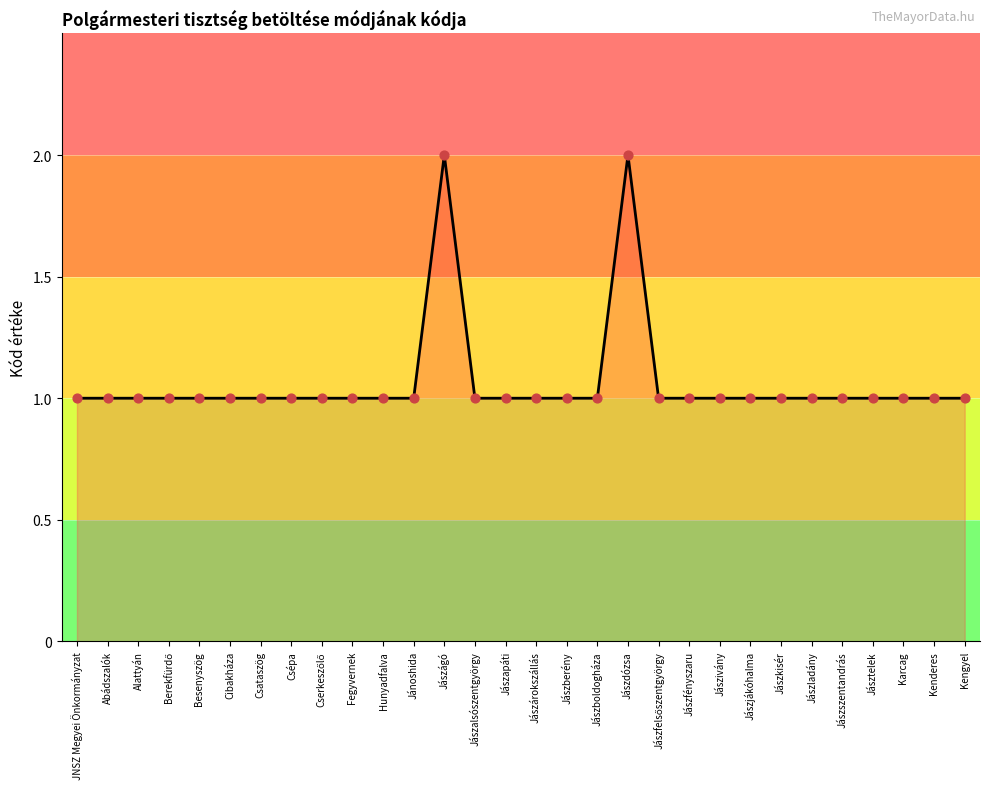

What is the ratio of the value at Jászapáti to the value at Alattyán?

1.0